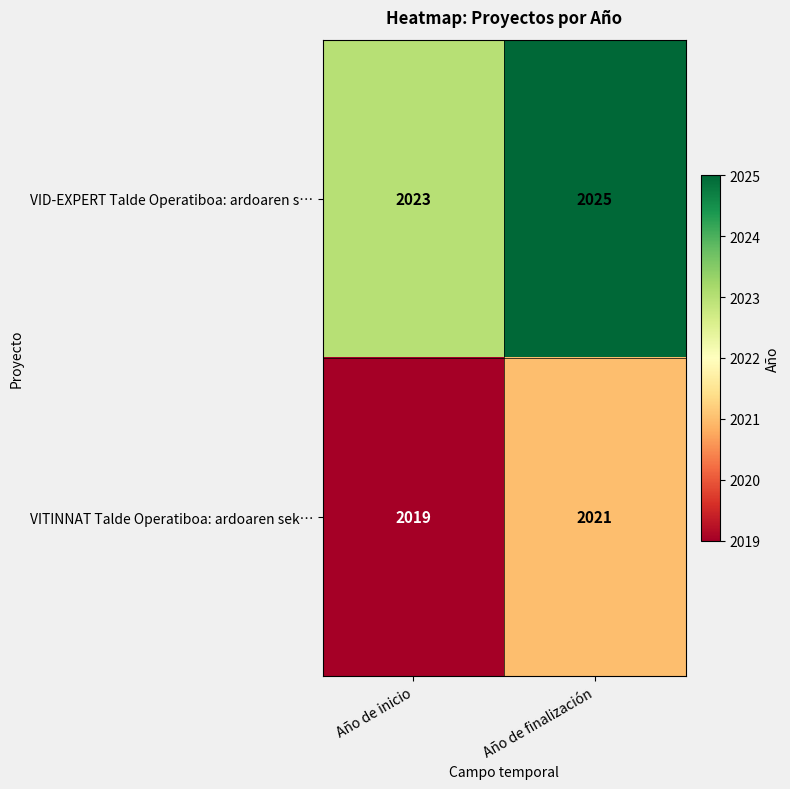

The VID-EXPERT Talde Operatiboa: ardoaren s… series shows 2023 at Año de inicio. True or false?

True